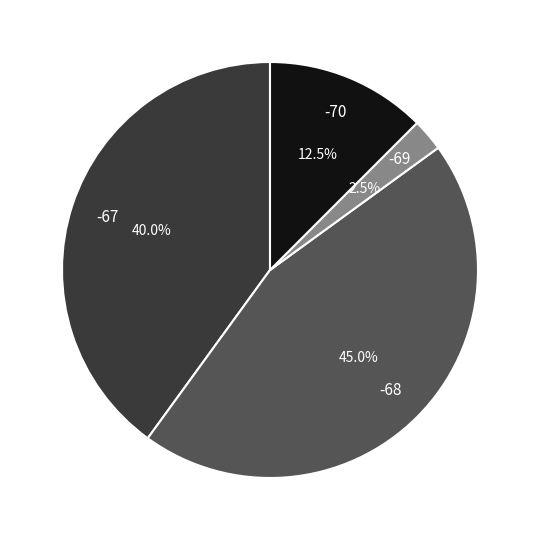

Does any single category account for the majority?

No